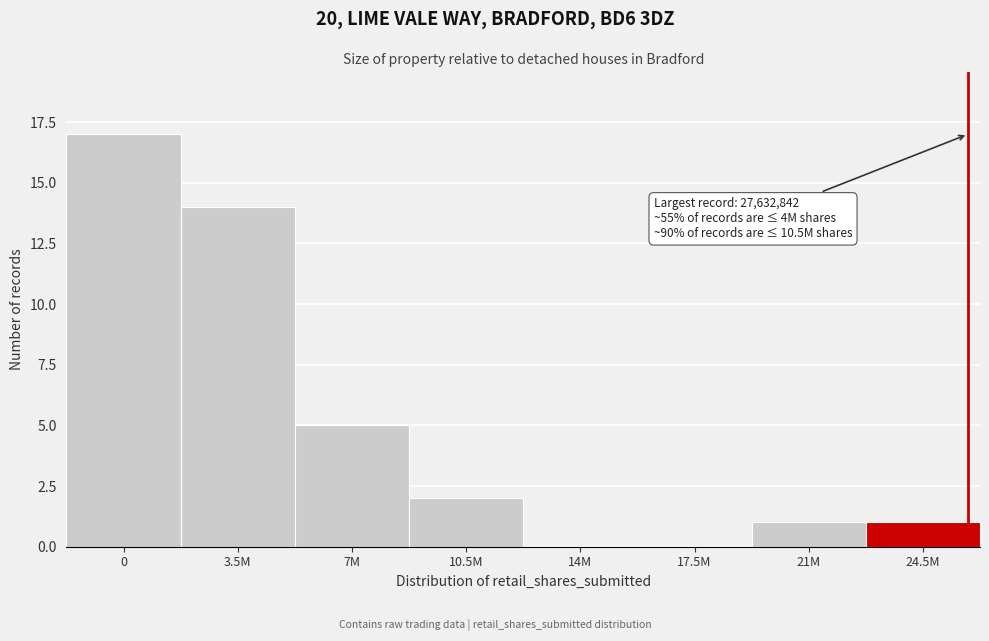

Reading left to right, transcribe all the data shown in this chart.

0=17	3.5M=14	7M=5	10.5M=2	14M=0	17.5M=0	21M=1	24.5M=1